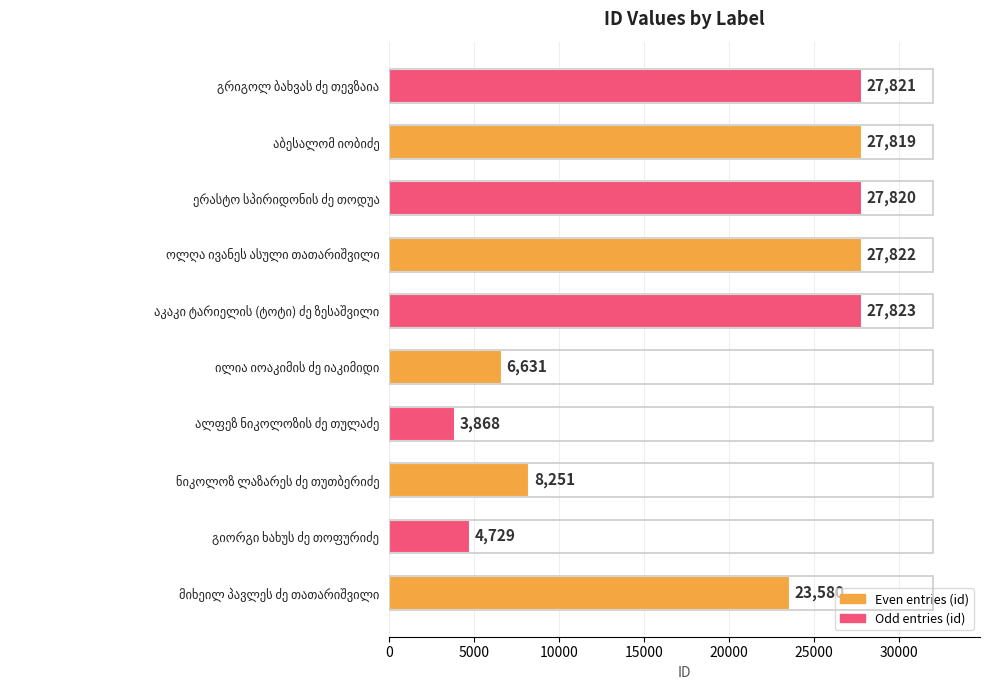

What is the maximum value shown in the chart?

27823